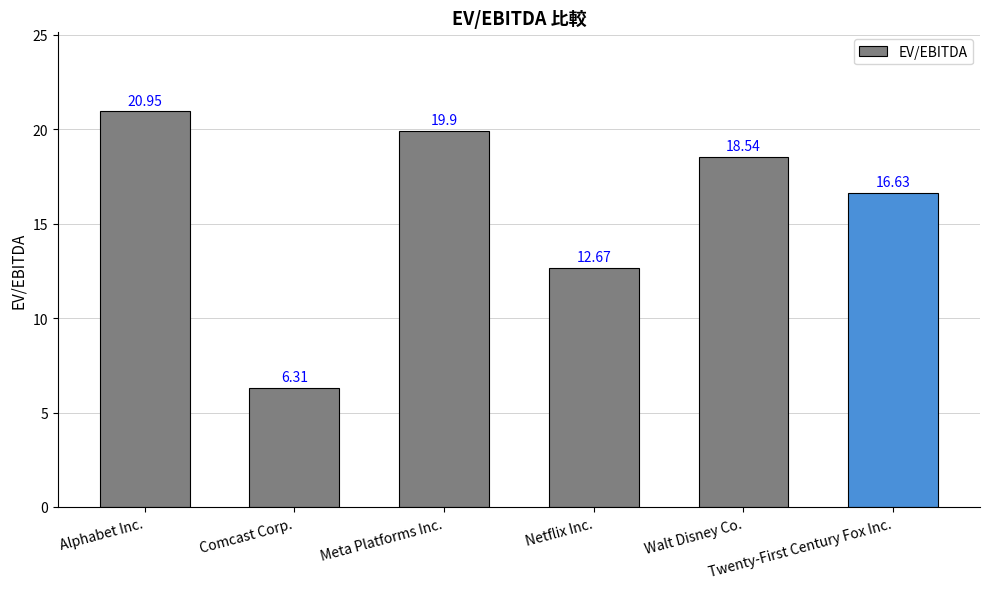

At which label does the data first exceed 18?

Alphabet Inc.